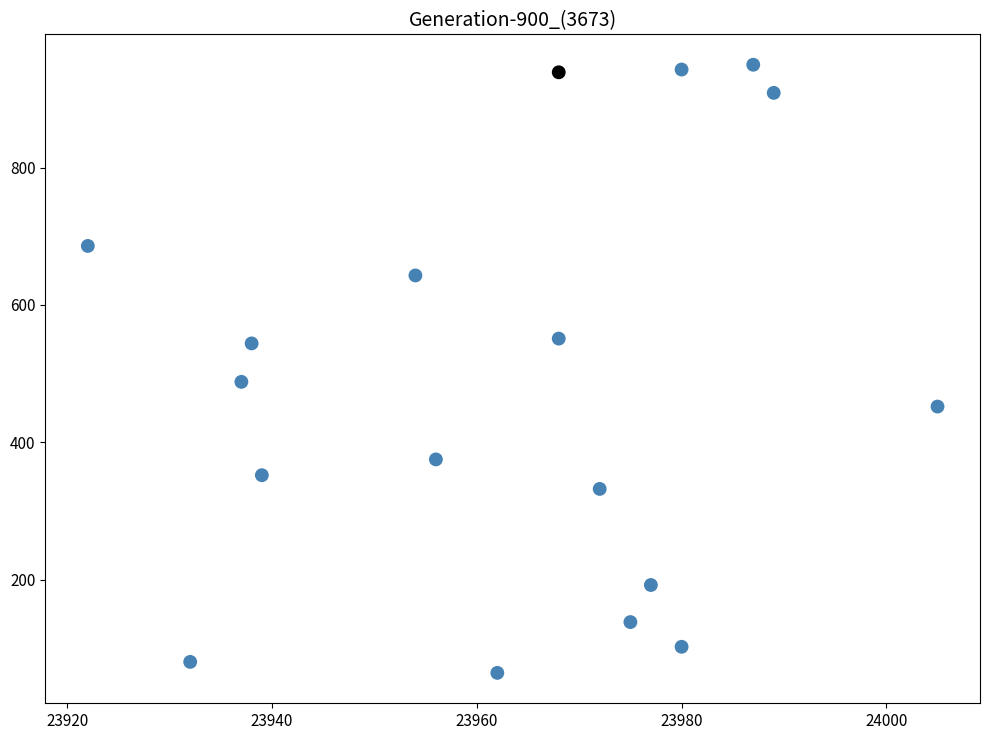

What Y value in the scatter plot is closest to 507?

488